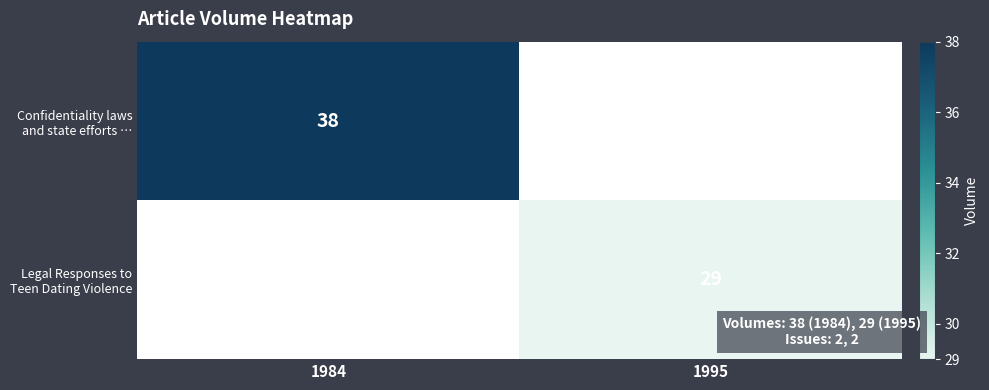

The Confidentiality laws and state efforts … series shows 61.2 at 1984. True or false?

False